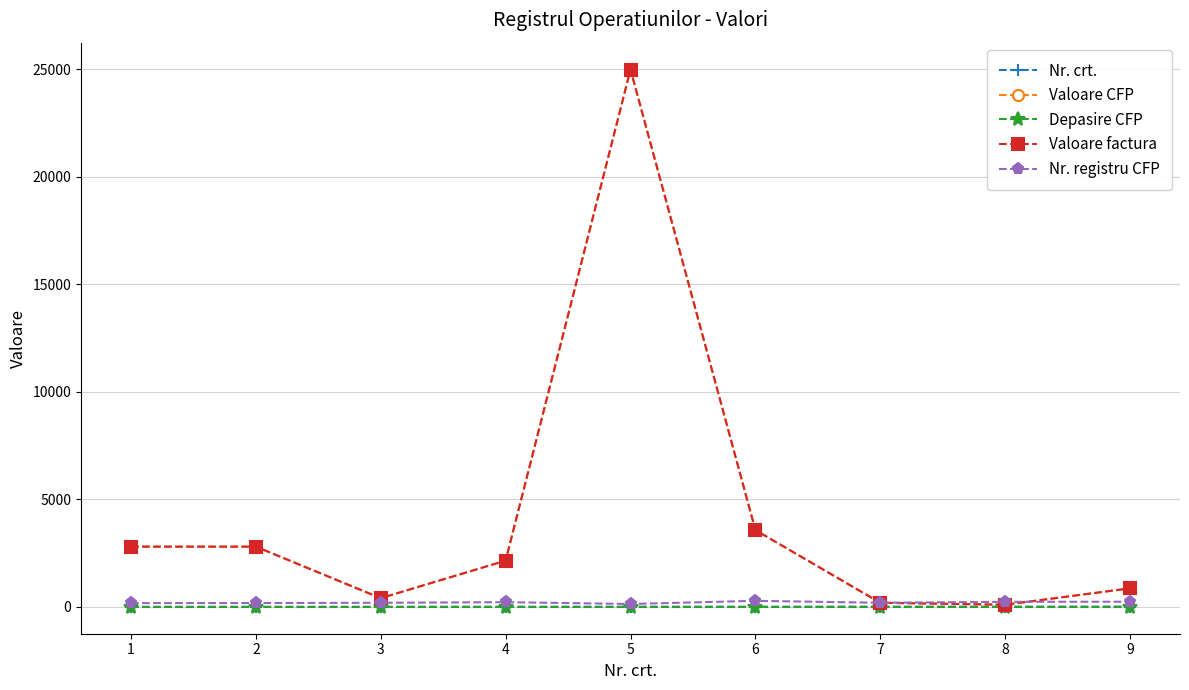

Is it true that Valoare factura equals 99.0 at 8?

True